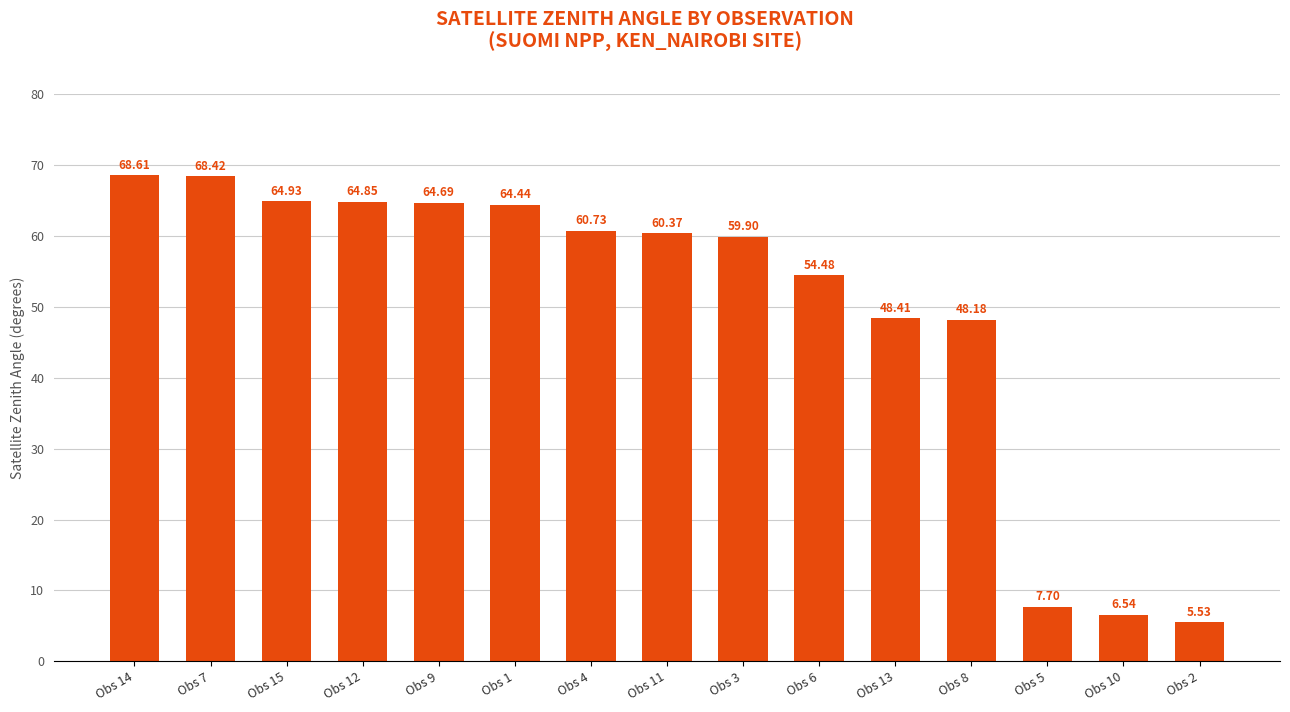

What is the difference between the second highest and second lowest values?

61.9